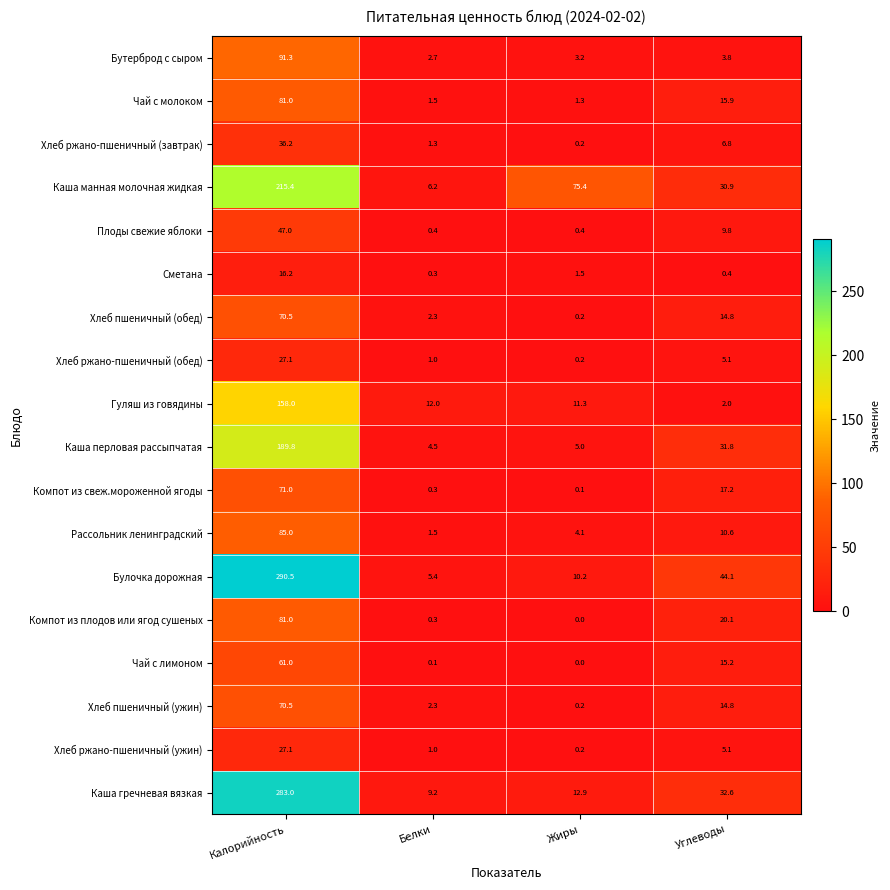

Rank the categories by Хлеб ржано-пшеничный (обед) value from lowest to highest.

Жиры, Белки, Углеводы, Калорийность